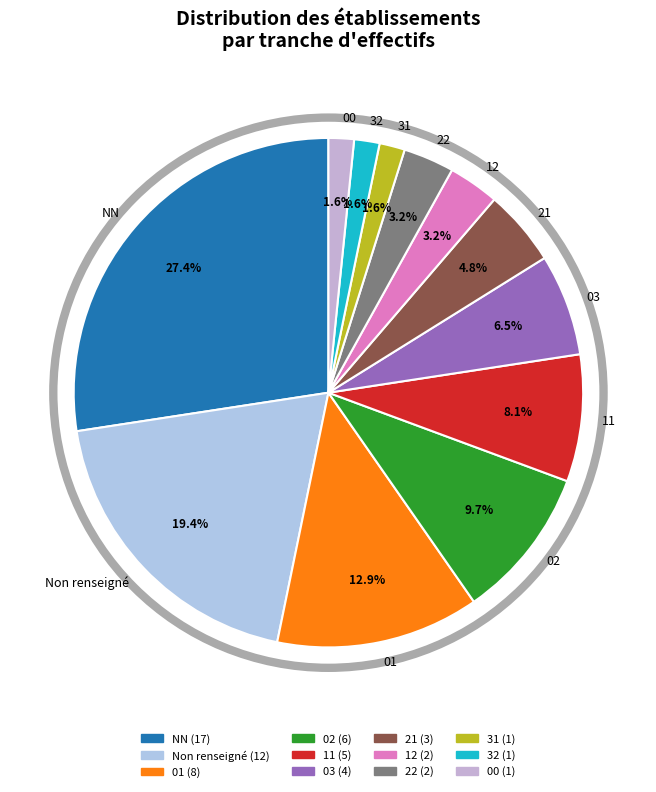

How much of the chart is everything except 03?

93.5%